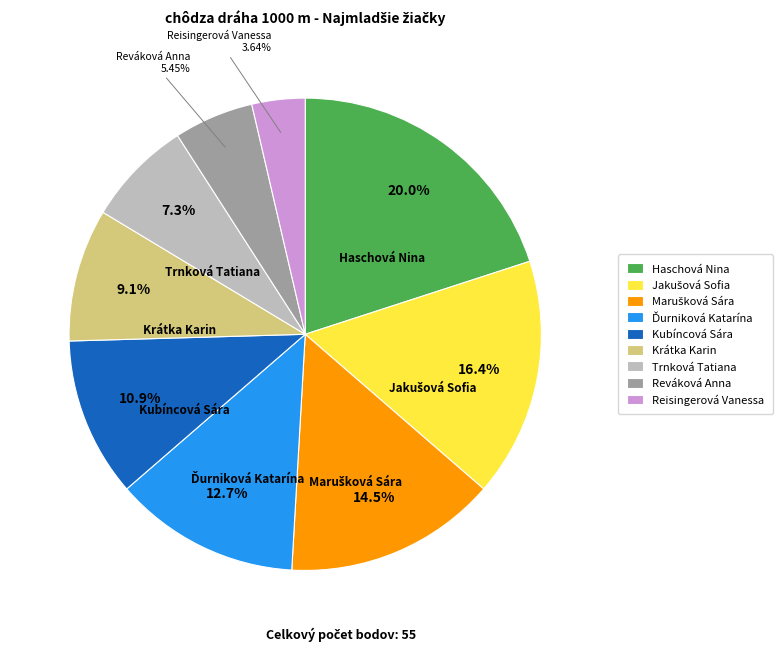

How many segments does this pie chart have?

9